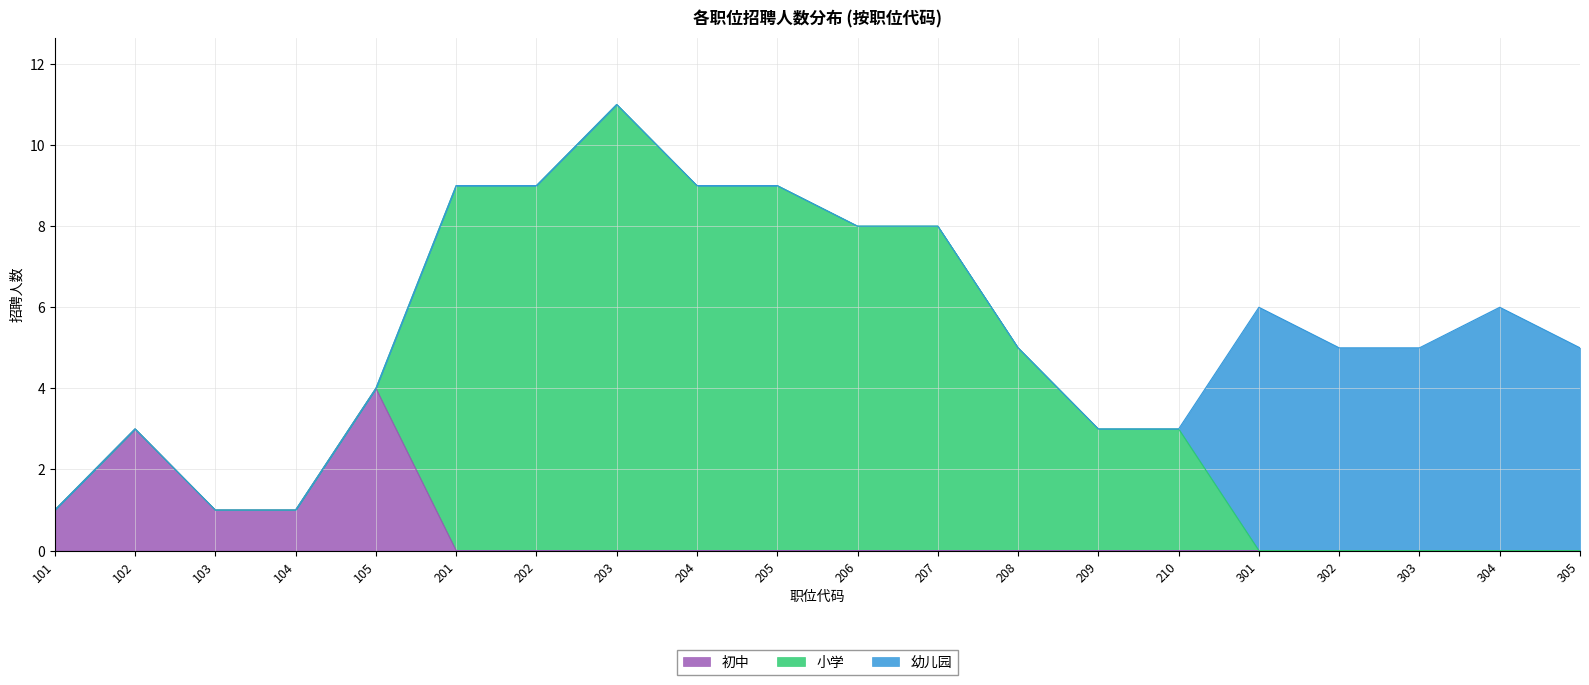

The value of 幼儿园 at 204 is 0. True or false?

True